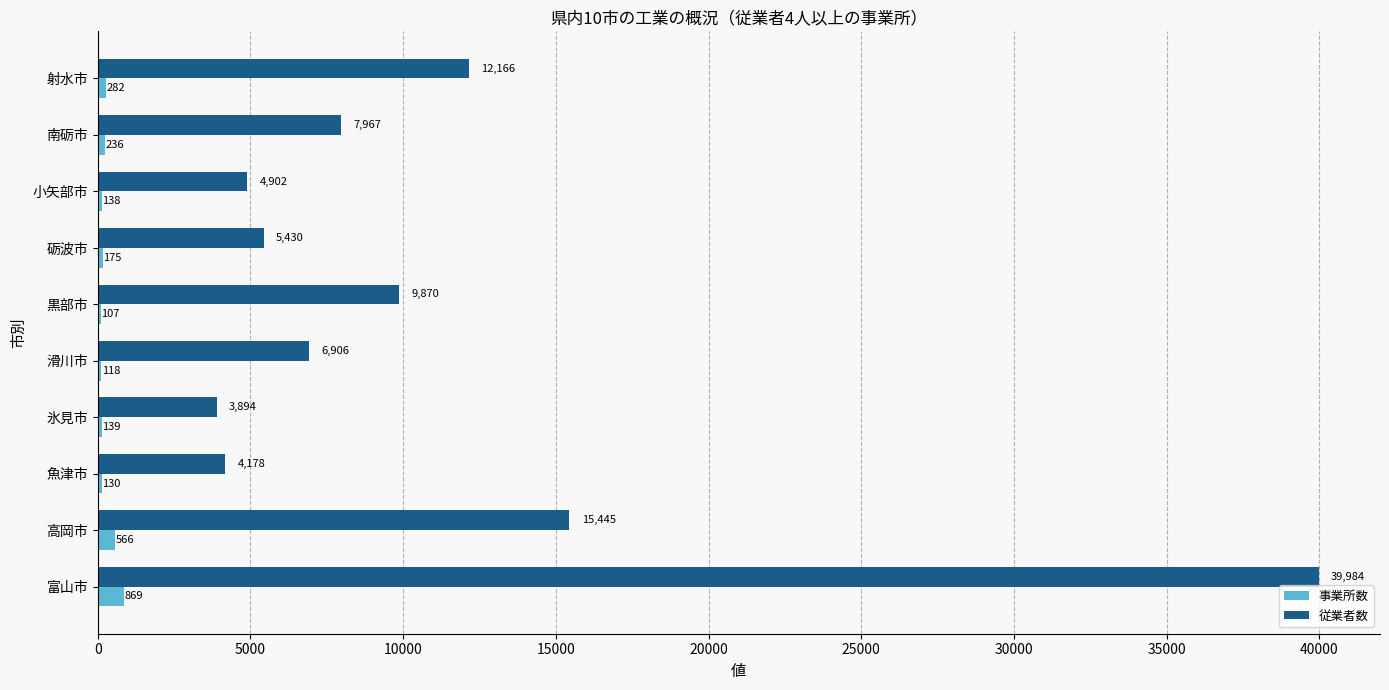

Where is 従業者数 nearest to the value 21939?

高岡市